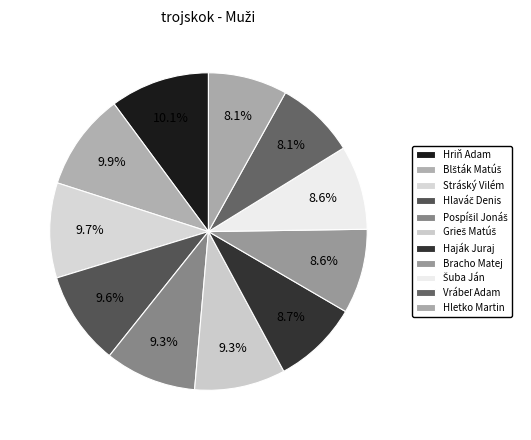

To the nearest percent, what is the combined percentage of Pospíšil Jonáš and Hletko Martin?

17%